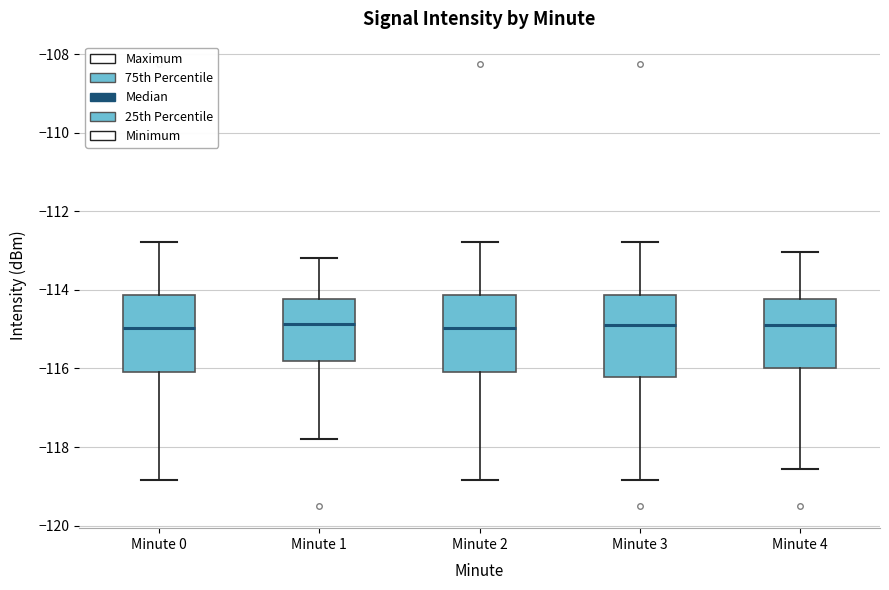

Reading left to right, transcribe this box plot: for each box, give where its median line is, the range the box spans, and where its two whiskers end, as read against the y-axis. The values are not printed on the chart, so give them approximately, as read against the axis.

Minute 0: median -115.0, box -116.0 to -114.2, whiskers -118.8 to -112.8
Minute 1: median -114.8, box -115.8 to -114.2, whiskers -117.8 to -113.2
Minute 2: median -115.0, box -116.0 to -114.2, whiskers -118.8 to -112.8
Minute 3: median -115.0, box -116.2 to -114.2, whiskers -118.8 to -112.8
Minute 4: median -115.0, box -116.0 to -114.2, whiskers -118.6 to -113.0